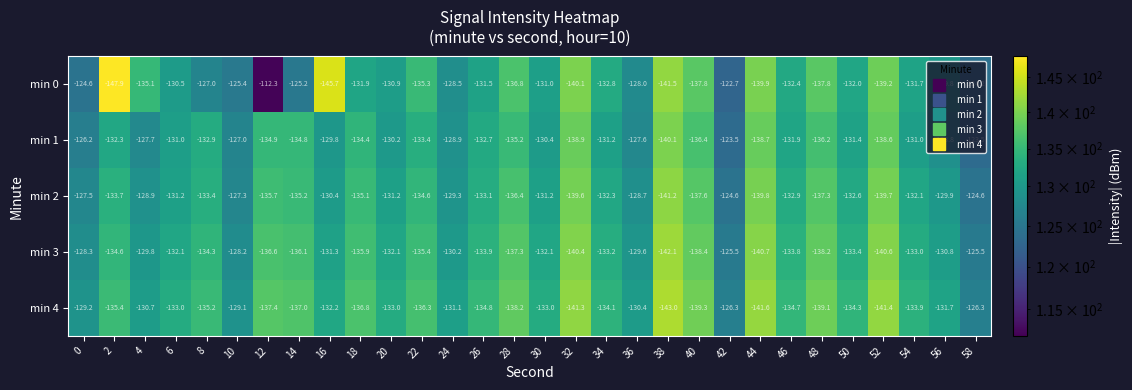

What is the sum of the min 0 values at 22 and 20?

-266.2